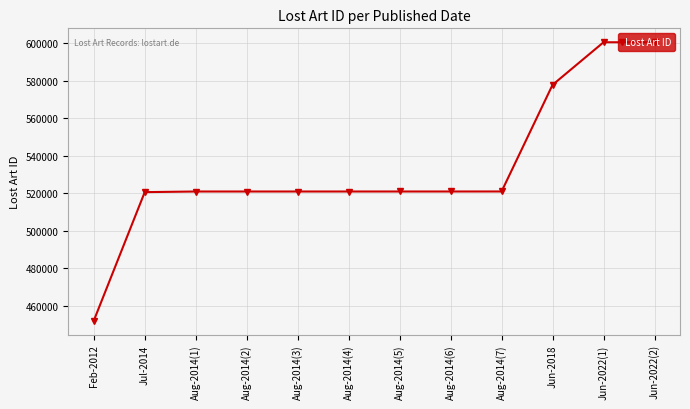

What is the change in value from Aug-2014(5) to Aug-2014(6)?

+1